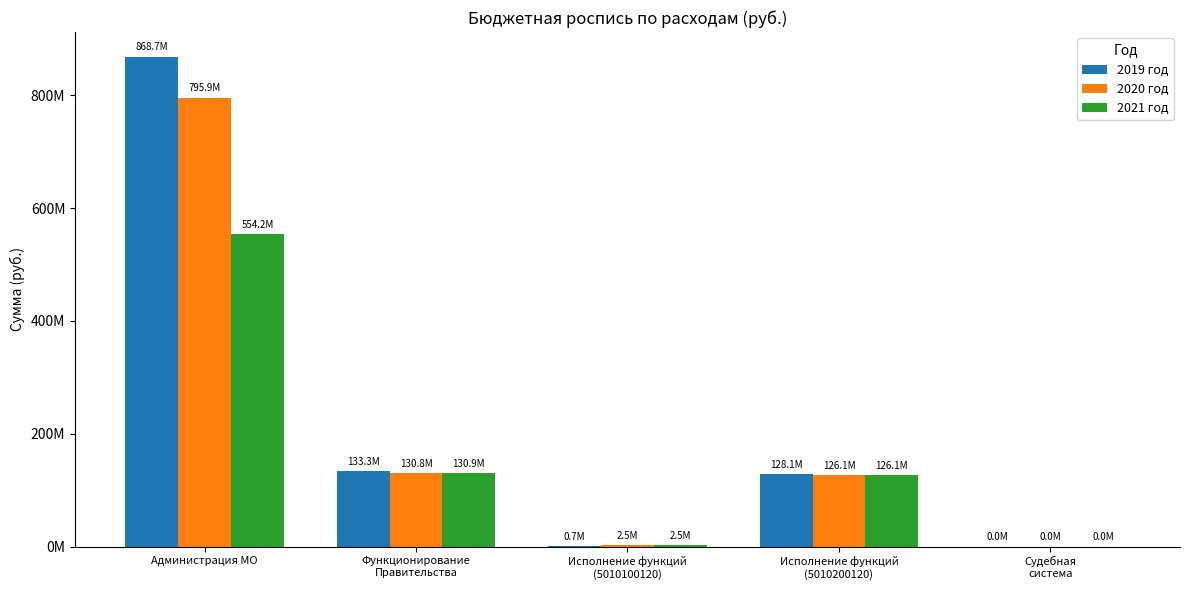

What is the average value of the 2020 год series?

211058505.6